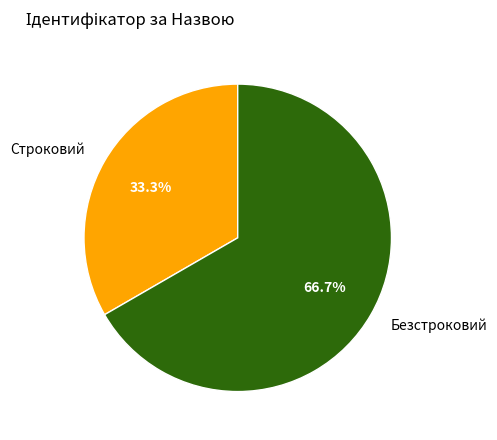

How many segments does this pie chart have?

2